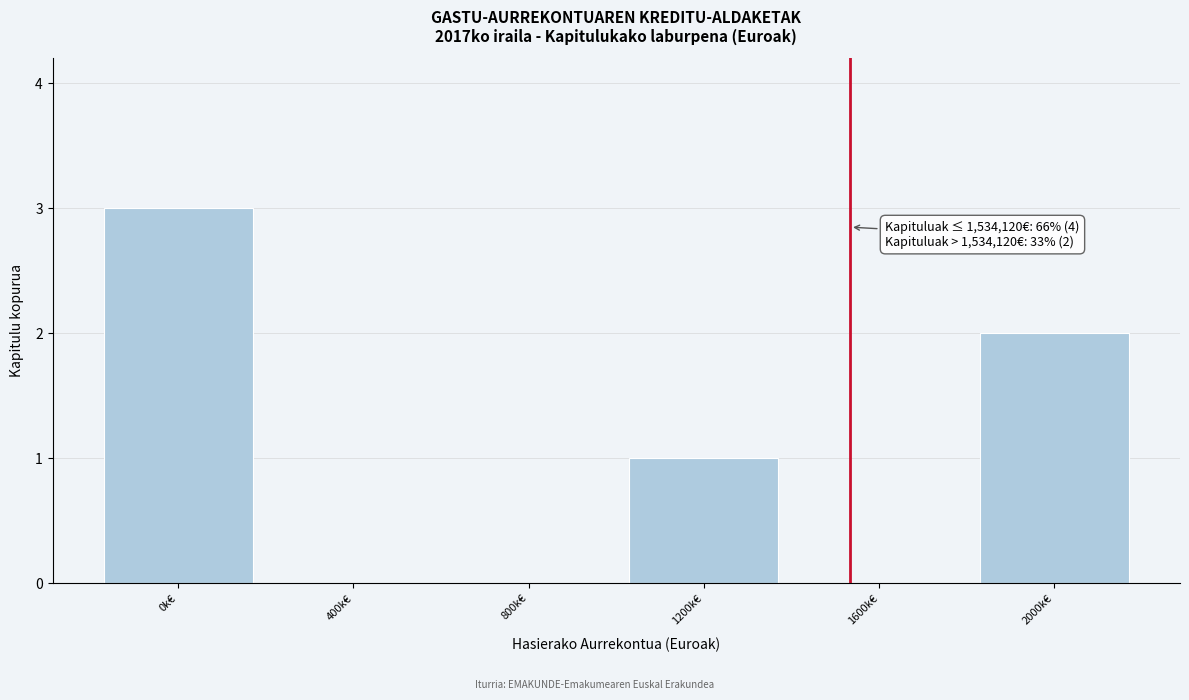

Reading left to right, what are all the values shown in this chart?

0k€=3	400k€=0	800k€=0	1200k€=1	1600k€=0	2000k€=2